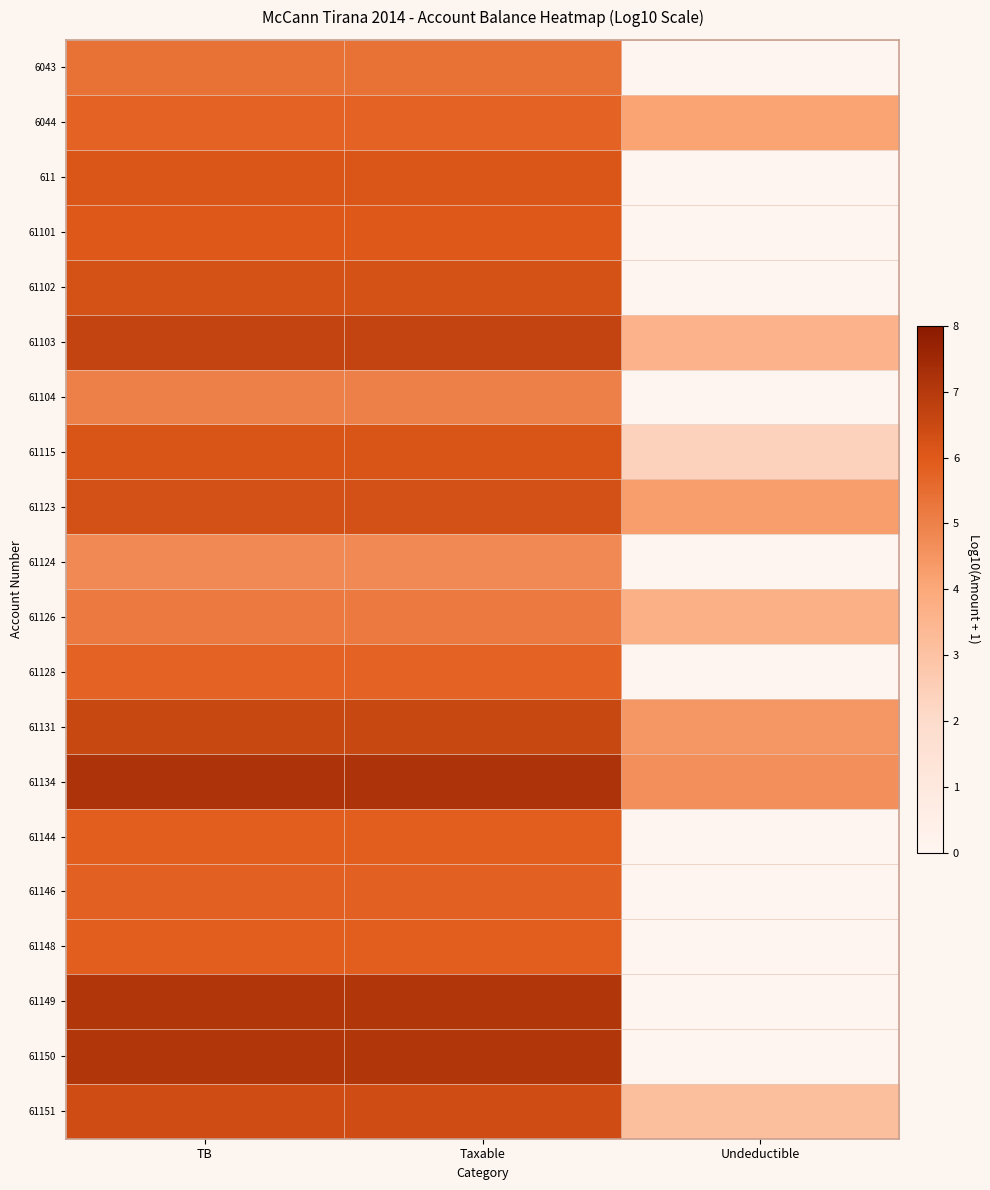

At which category is the sum across all series the highest?

TB